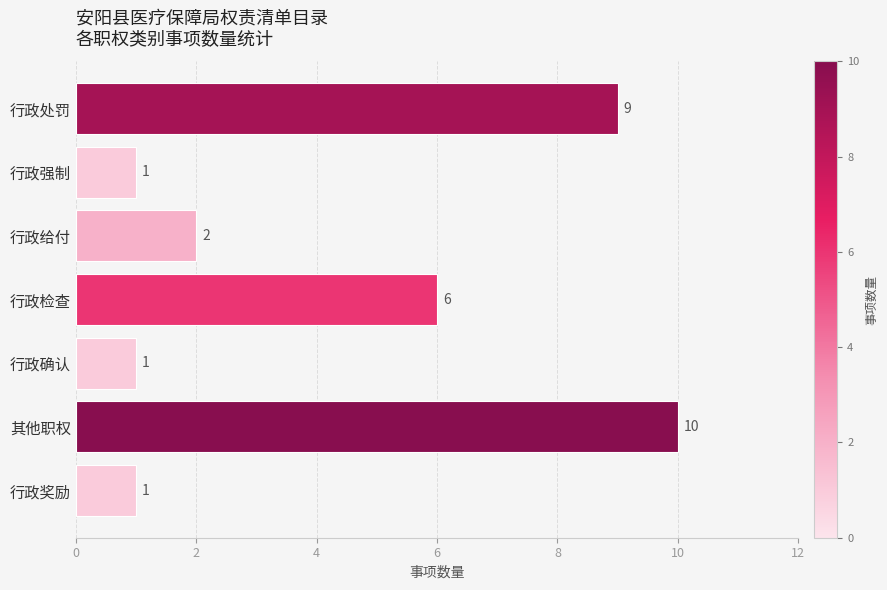

What is the average value?

4